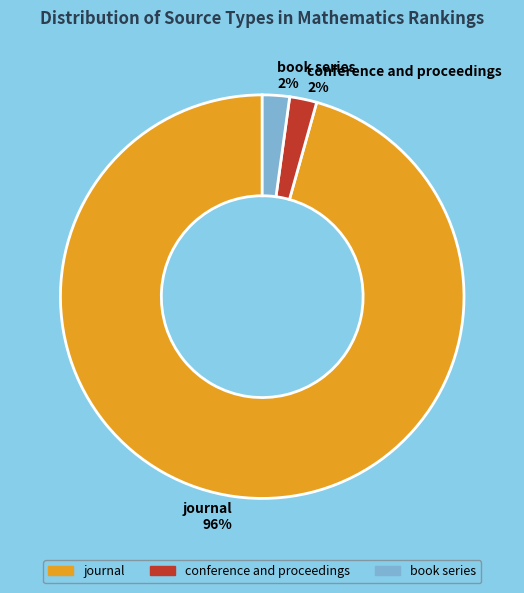

Is there a majority slice in this chart?

Yes